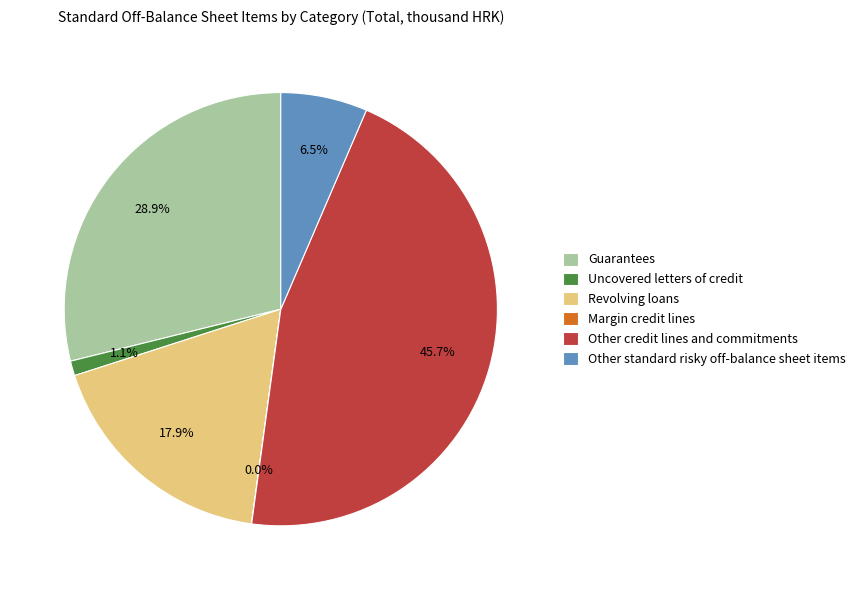

What percentage is the Uncovered letters of credit slice, to the nearest percent?

1%